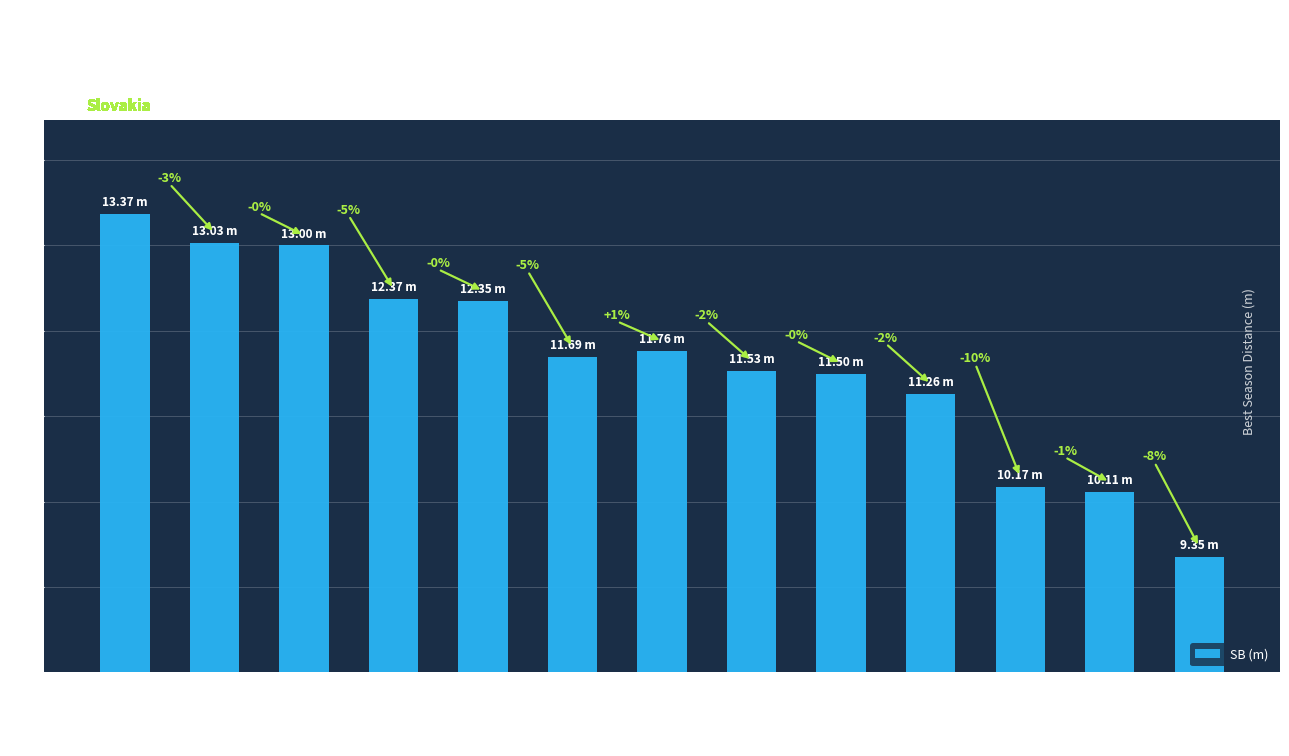

What is the ratio of the value at Haják Juraj to the value at Morávková Timea?

1.2